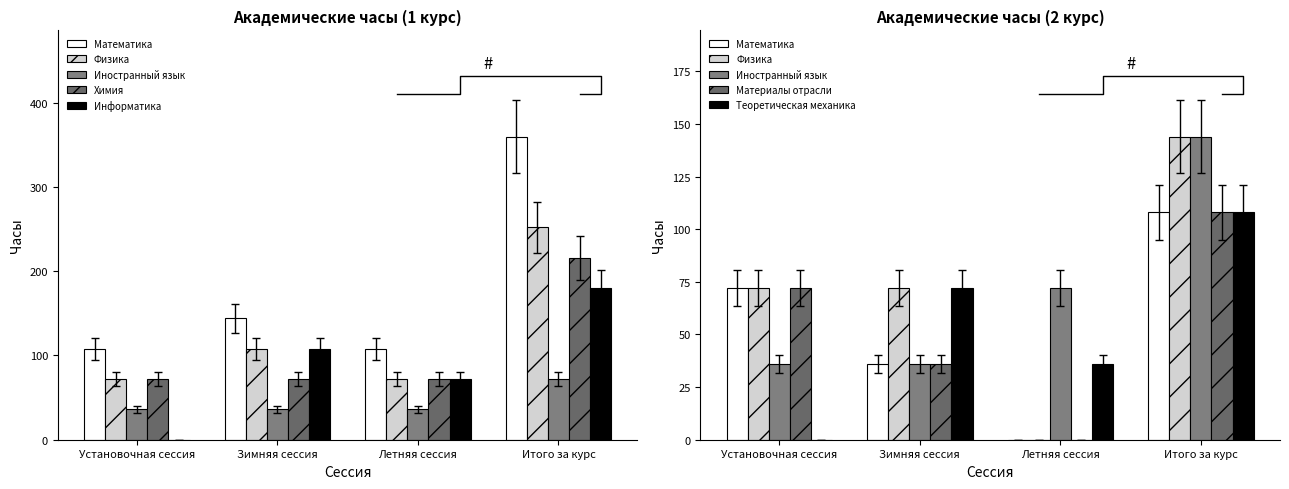

Read the Информатика value at Итого за курс.

158.4